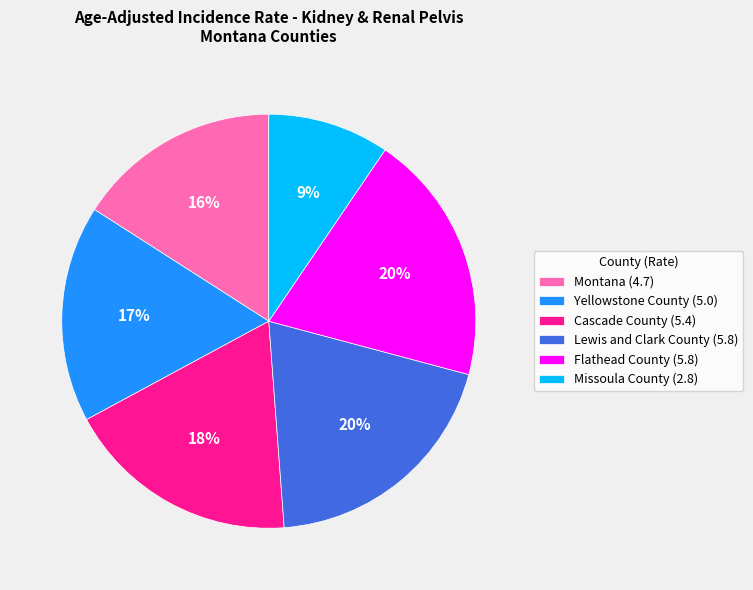

To the nearest percent, what portion does Montana (4.7) represent?

16%